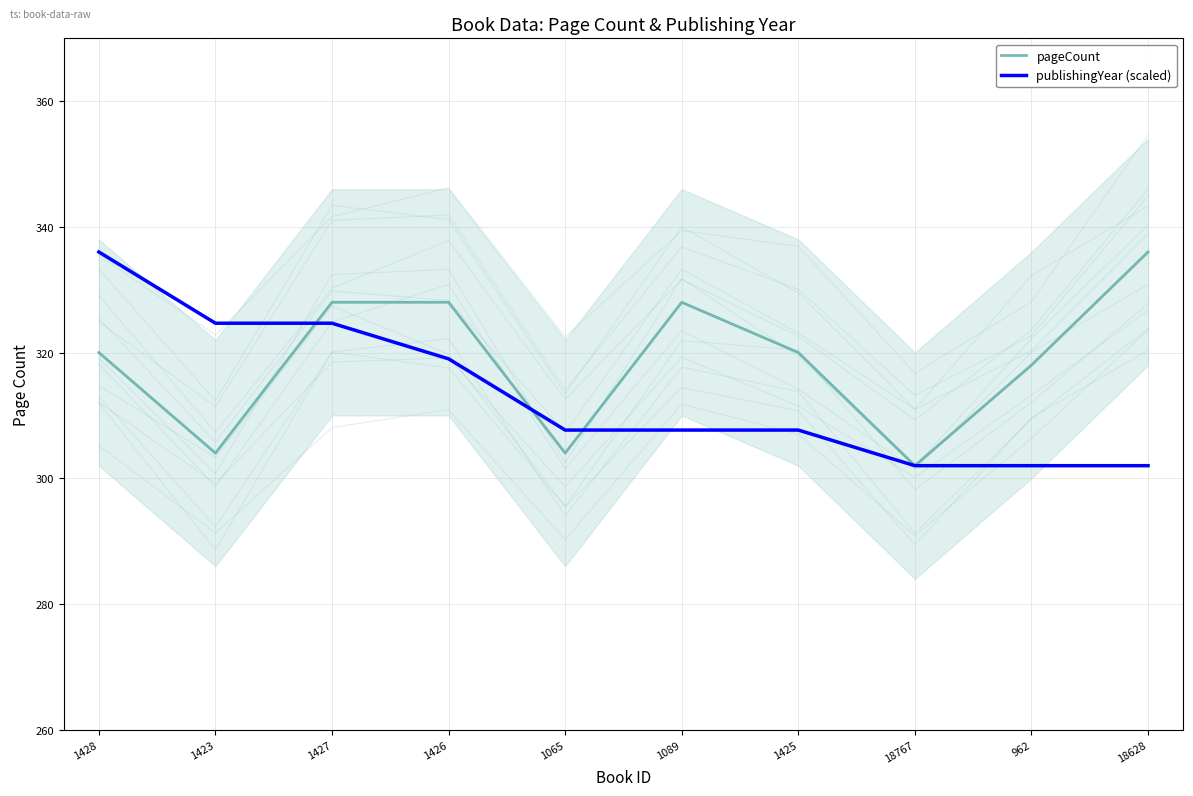

Is it true that pageCount equals 304.0 at 1423?

True